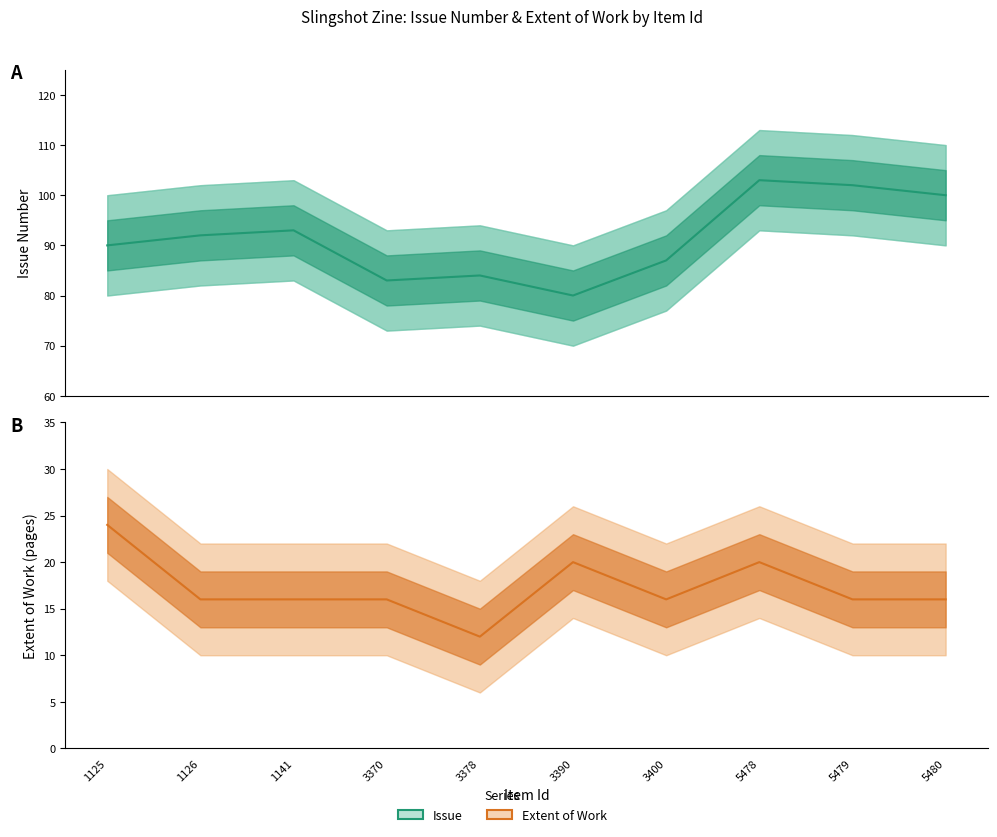

Rank the series by their maximum value, from lowest to highest.

Extent of Work, Issue